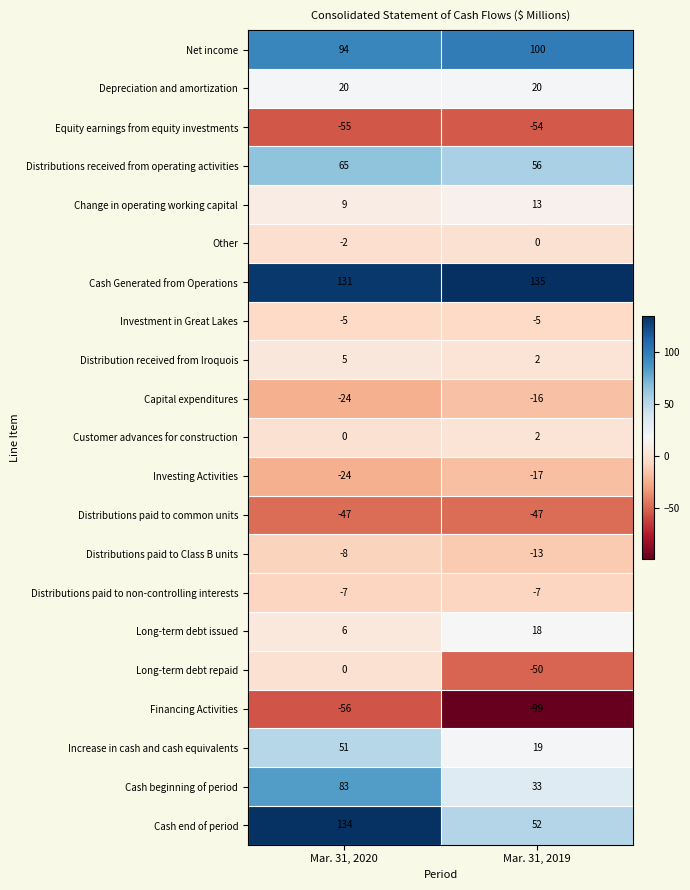

The Investment in Great Lakes series shows -8 at Mar. 31, 2020. True or false?

False